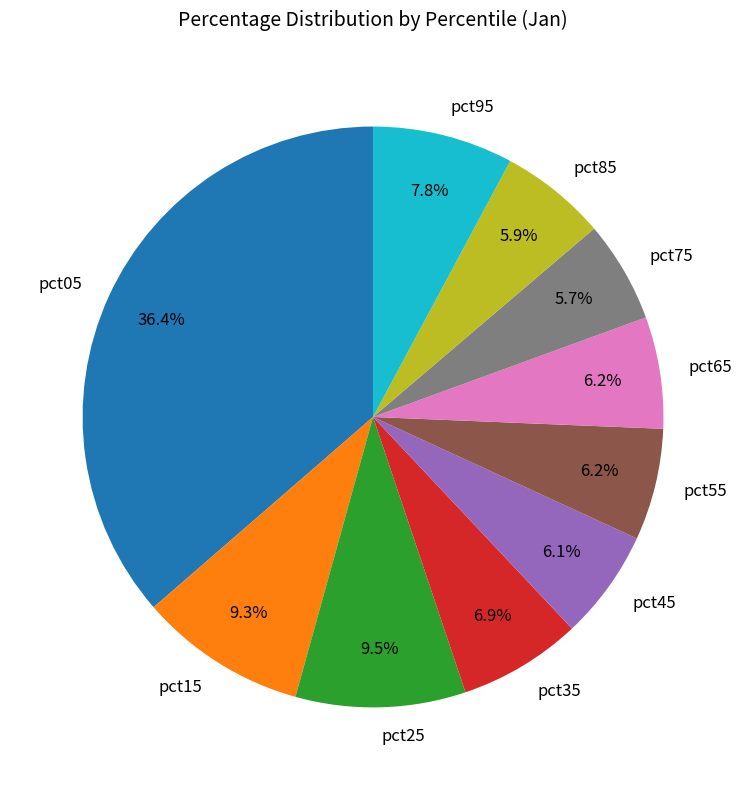

To the nearest percent, what is the average slice percentage?

10%